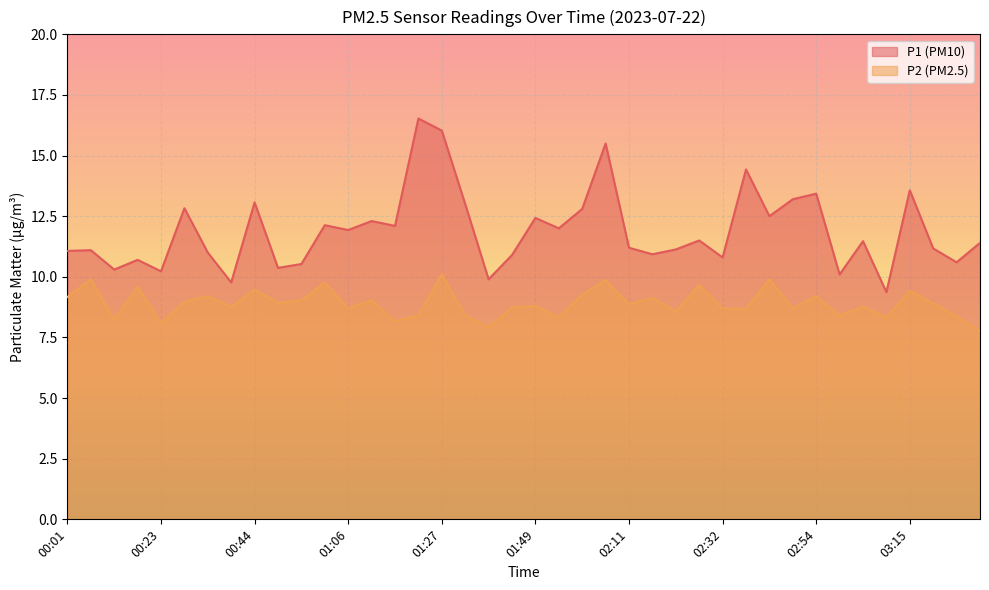

The value of P2 at 01:00 is 9.8. True or false?

True